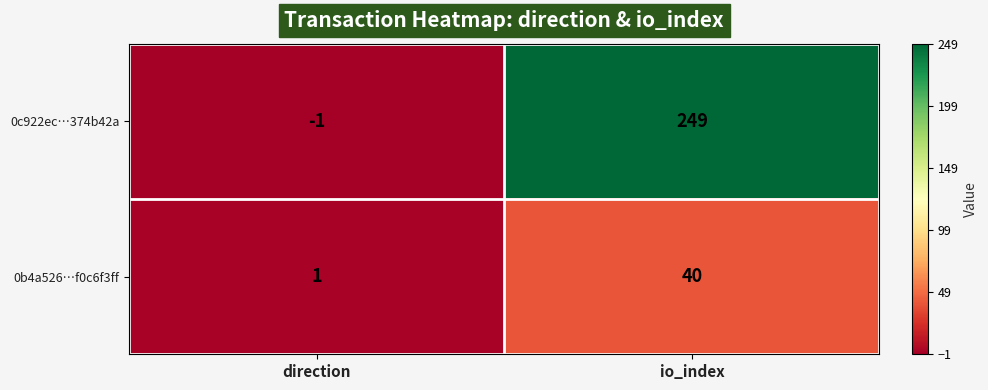

What is the spread (max minus min) of values at io_index?

209